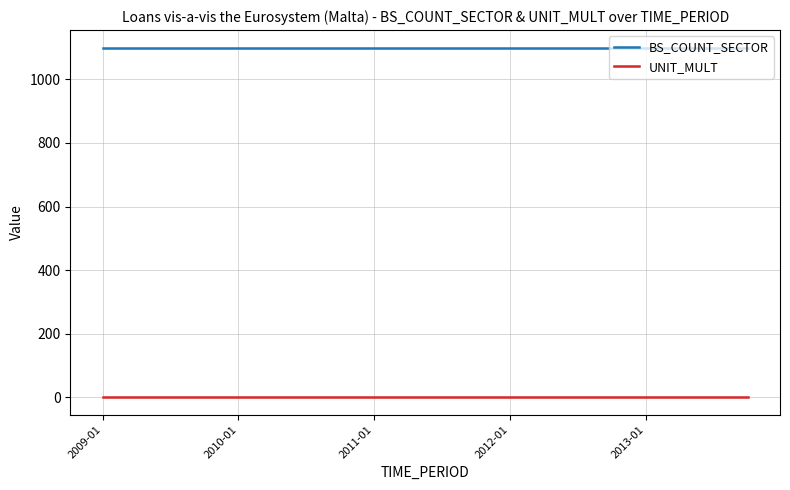

What is the greatest value displayed?

1100